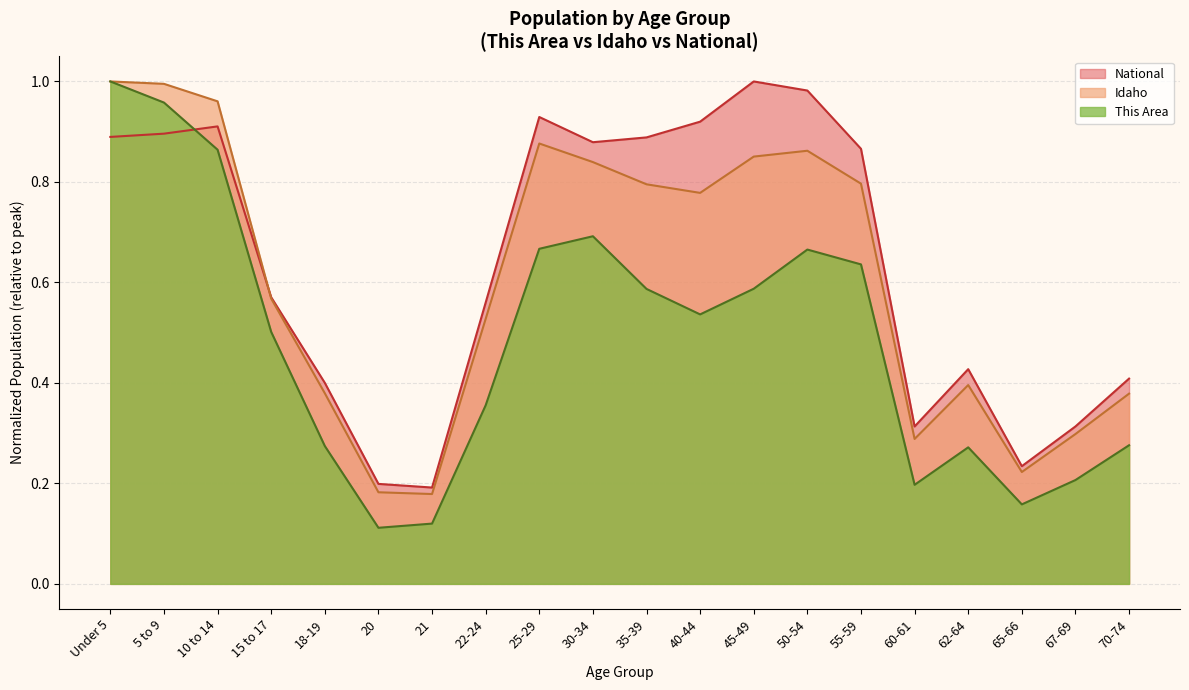

At how many categories does at least one series exceed 0?

20